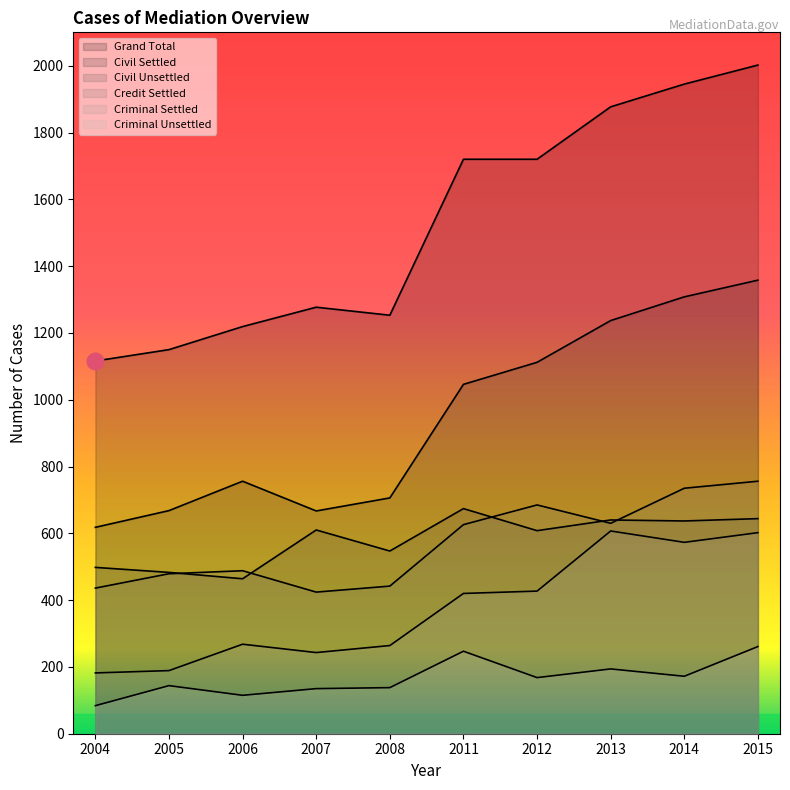

How many lines are shown in the chart?

6